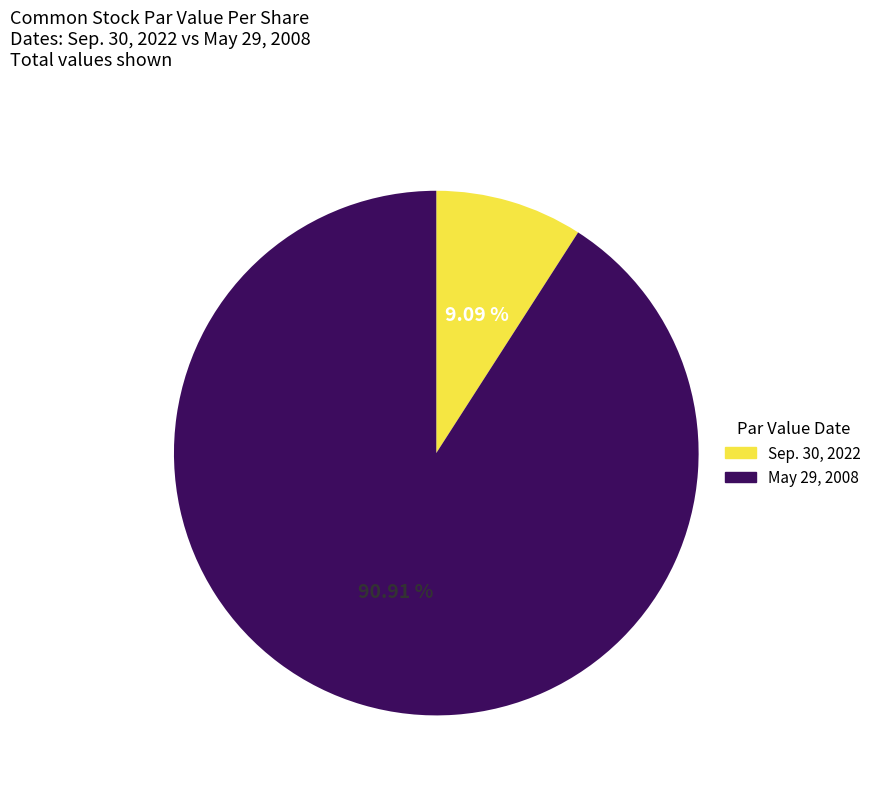

How many slices are in this pie chart?

2